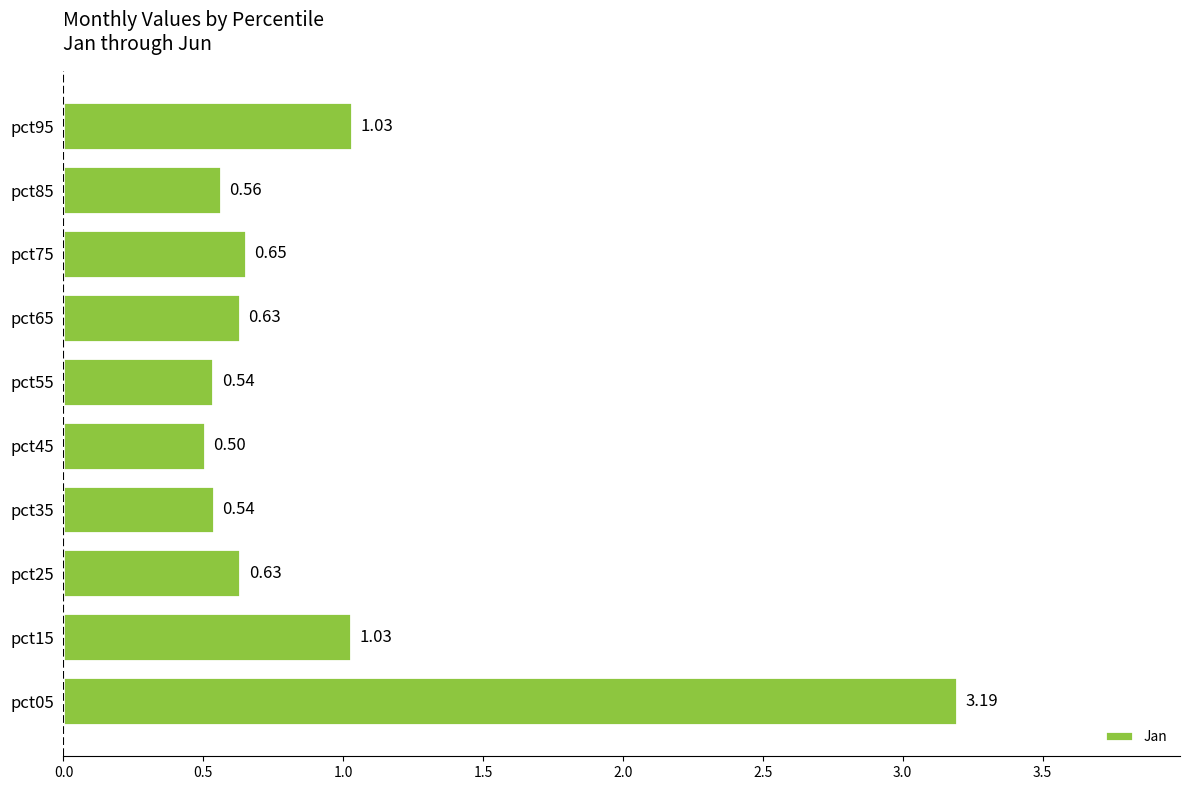

What is the sum of the values at pct55 and pct95?

1.6